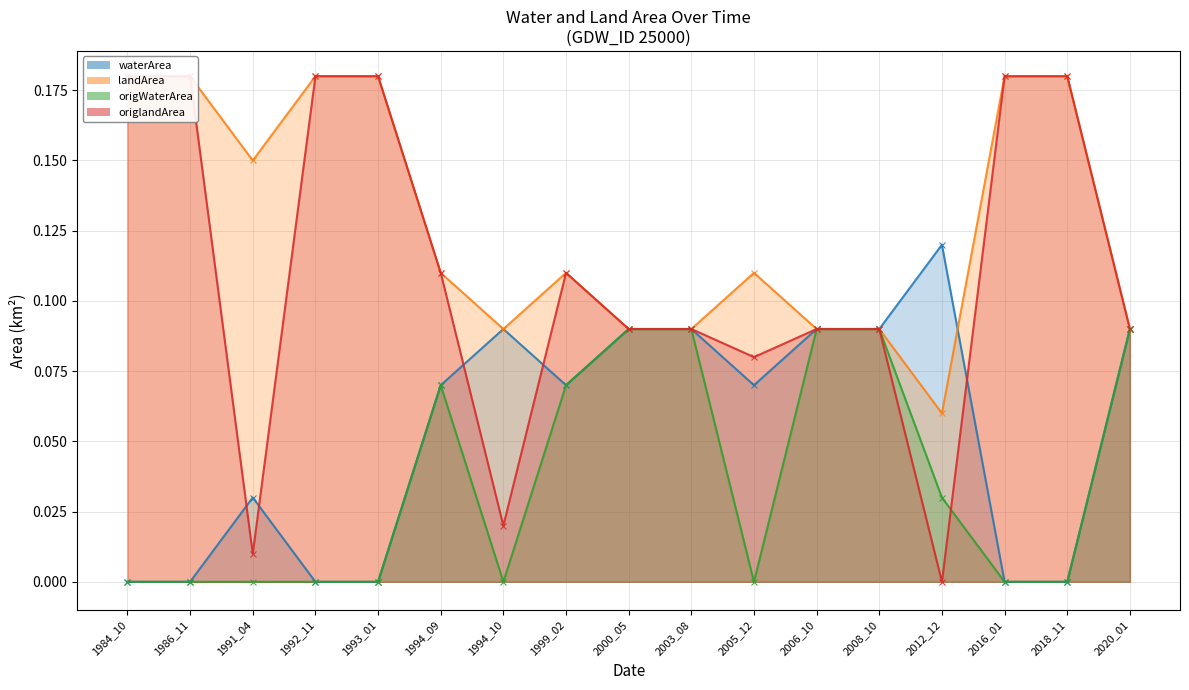

True or false: landArea has more than 2 interior local peaks.

False